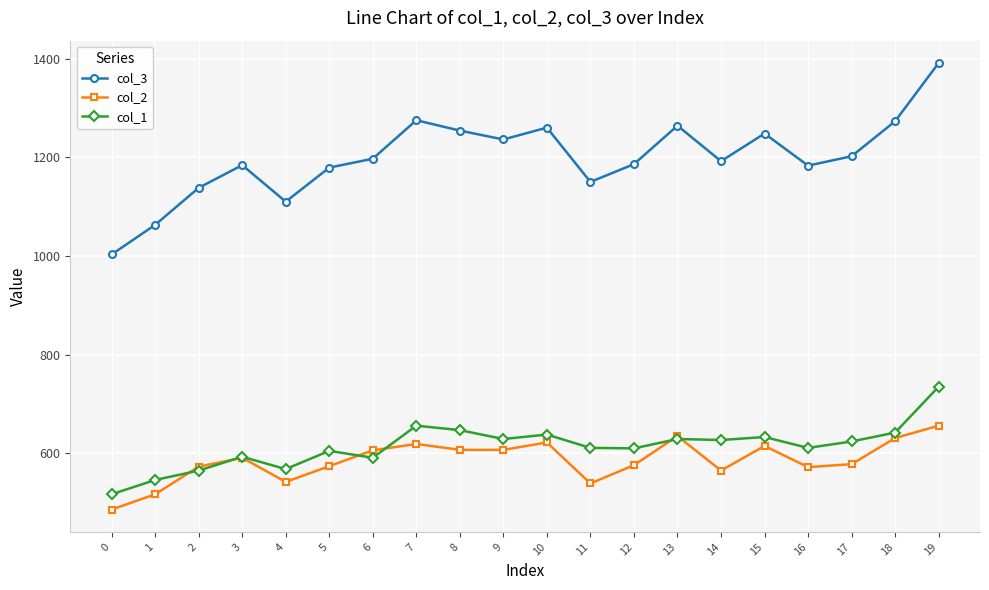

Rank the series at 12 from lowest to highest value.

col_2, col_1, col_3